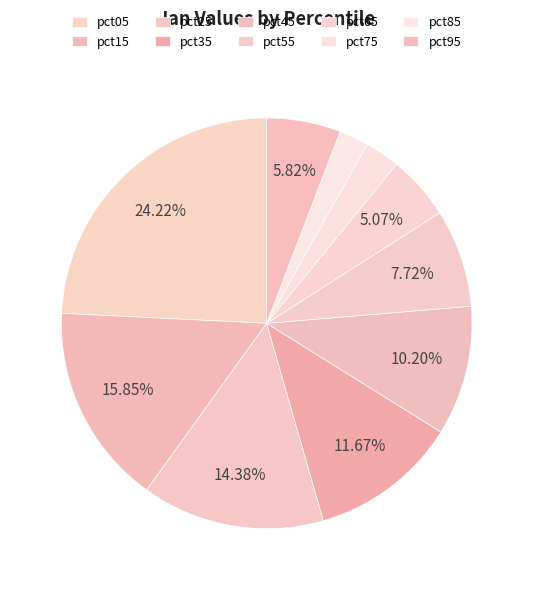

Is it true that pct35 is 12% of the pie?

True